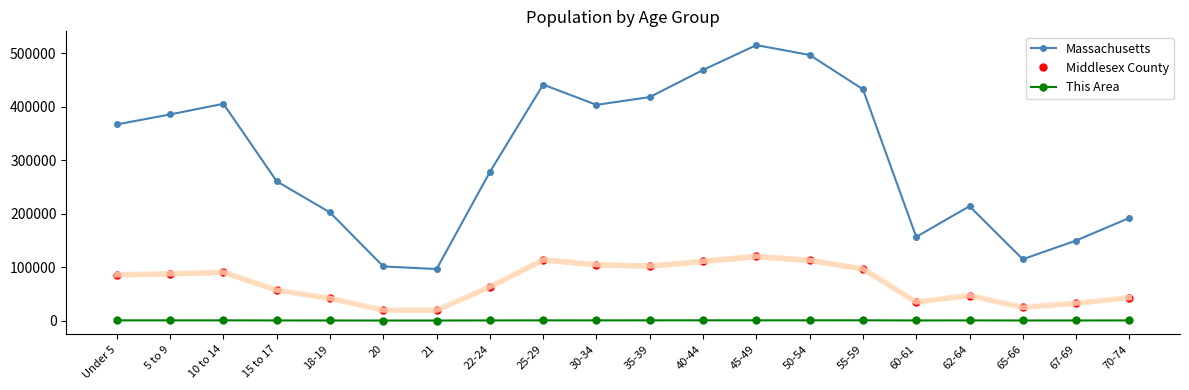

True or false: Middlesex County has more than 0 interior local peaks.

True